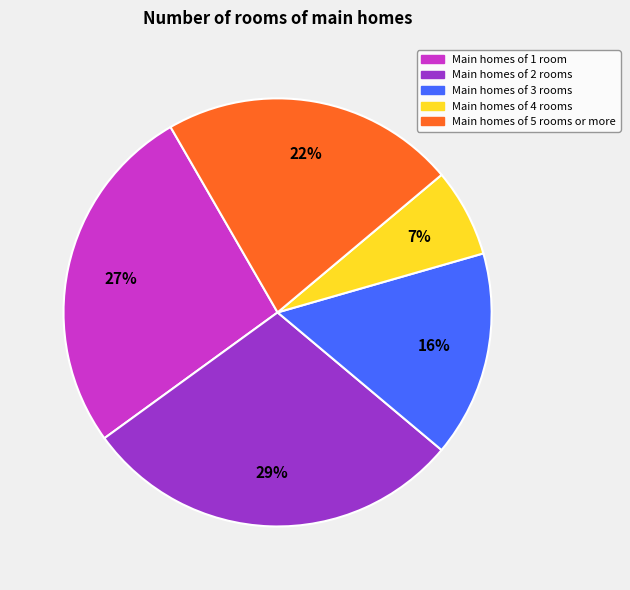

Is there any slice that represents more than half of the pie?

No